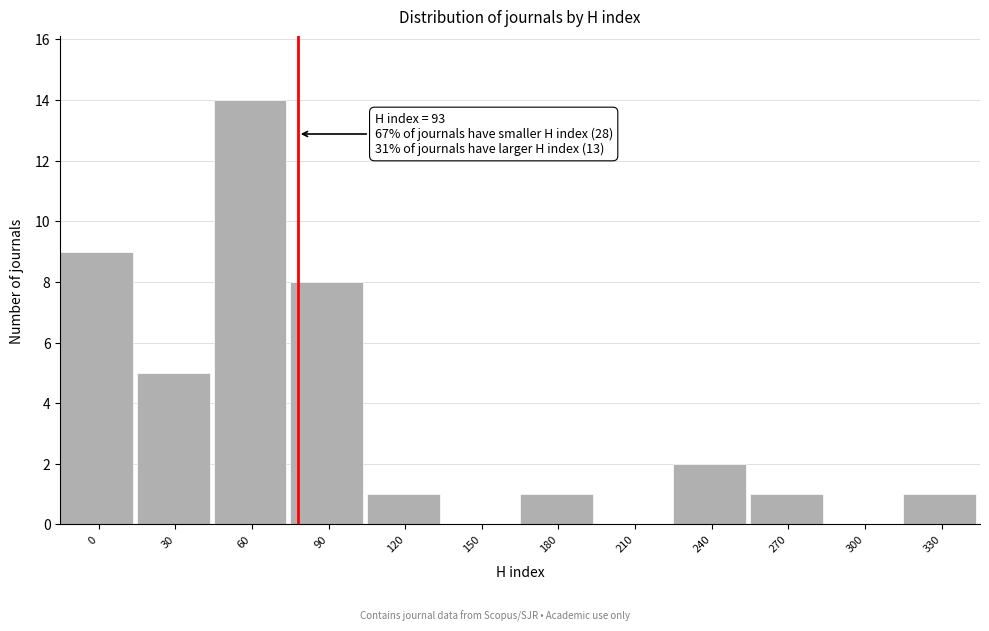

Reading left to right, what are all the values shown in this chart?

0=9	30=5	60=14	90=8	120=1	150=0	180=1	210=0	240=2	270=1	300=0	330=1